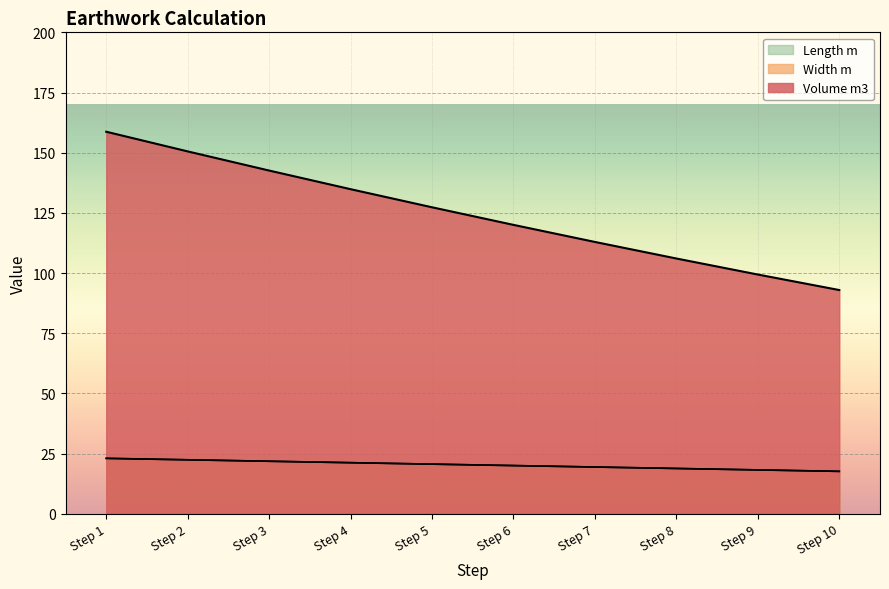

What is the difference between the highest and lowest values at Step 6?

100.0